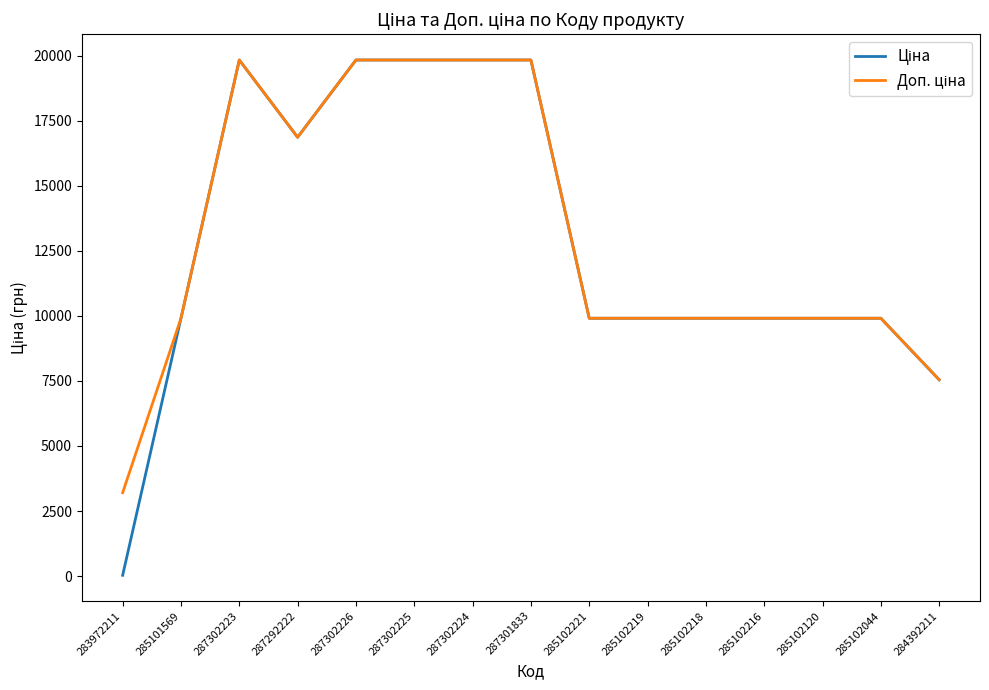

At which category does the chart reach its minimum across all series?

283972211